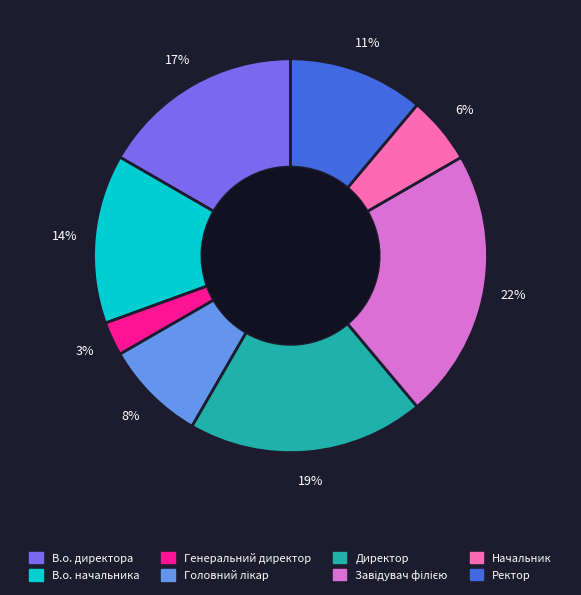

Is it true that В.о. директора is 17% of the pie?

True